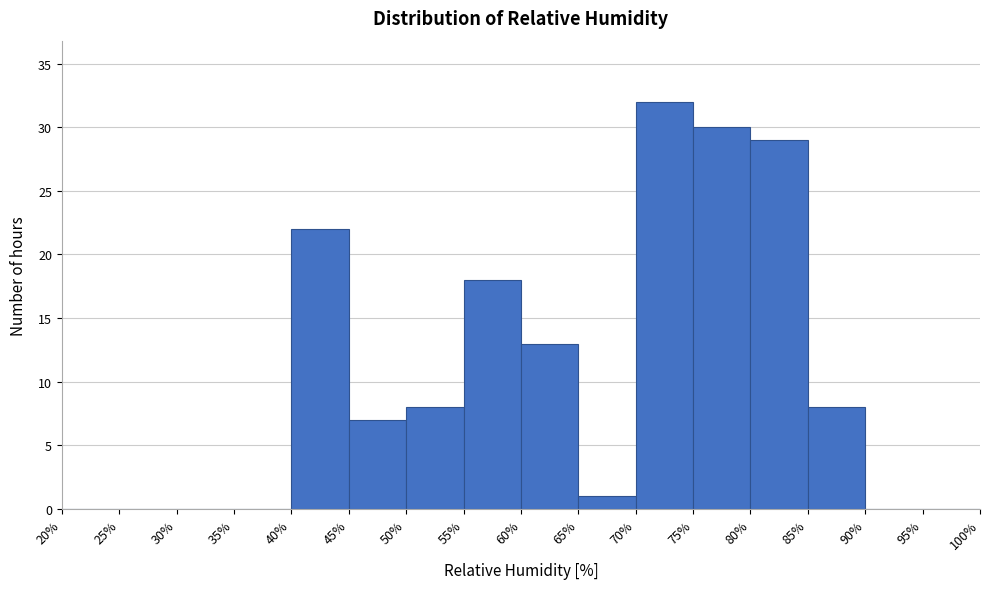

Over which range of the x-axis is the bar tallest?

70% to 75%